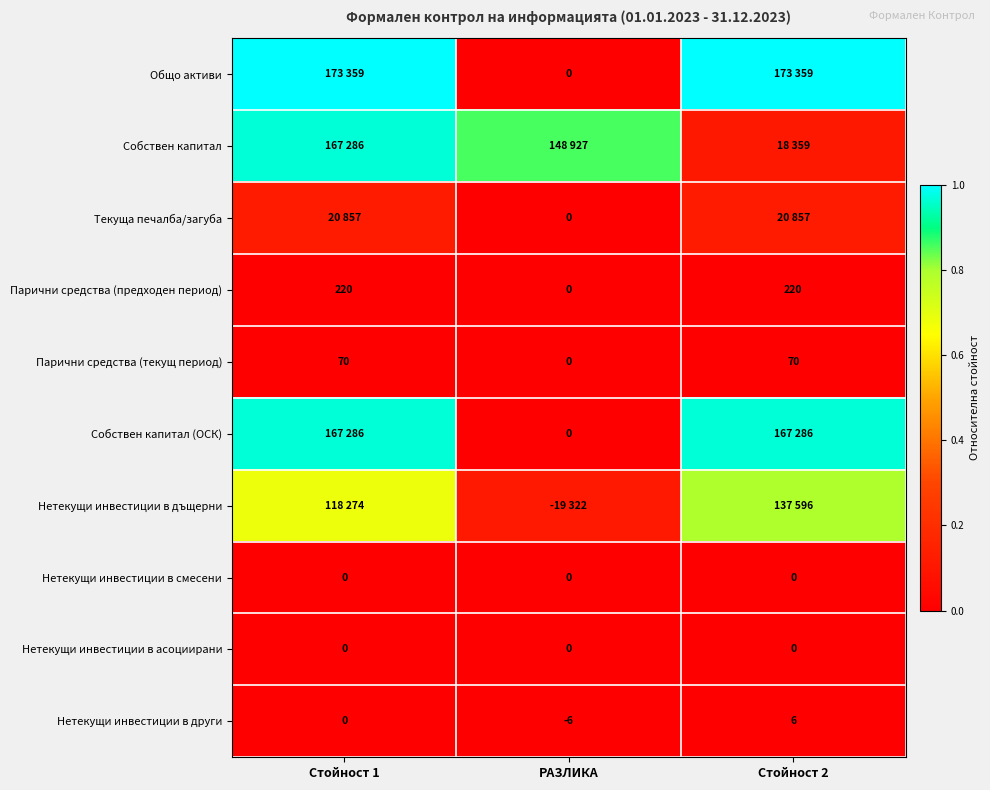

Is the value of Нетекущи инвестиции в смесени at РАЗЛИКА greater than the value of Нетекущи инвестиции в други at РАЗЛИКА?

Yes